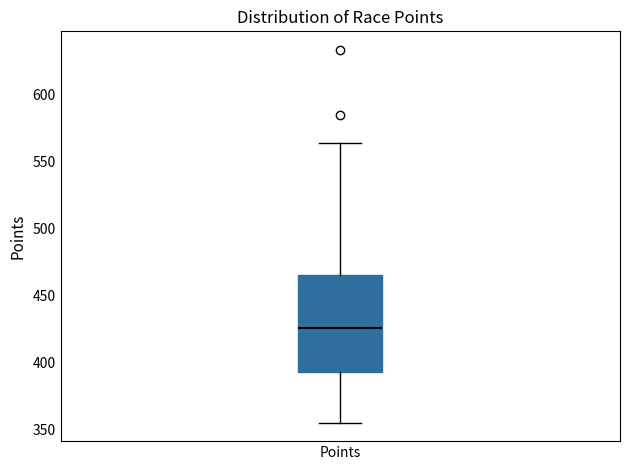

Where does the upper whisker of the box for Points end on the y-axis? The values are not printed on the chart, so give them approximately, as read against the axis.

565